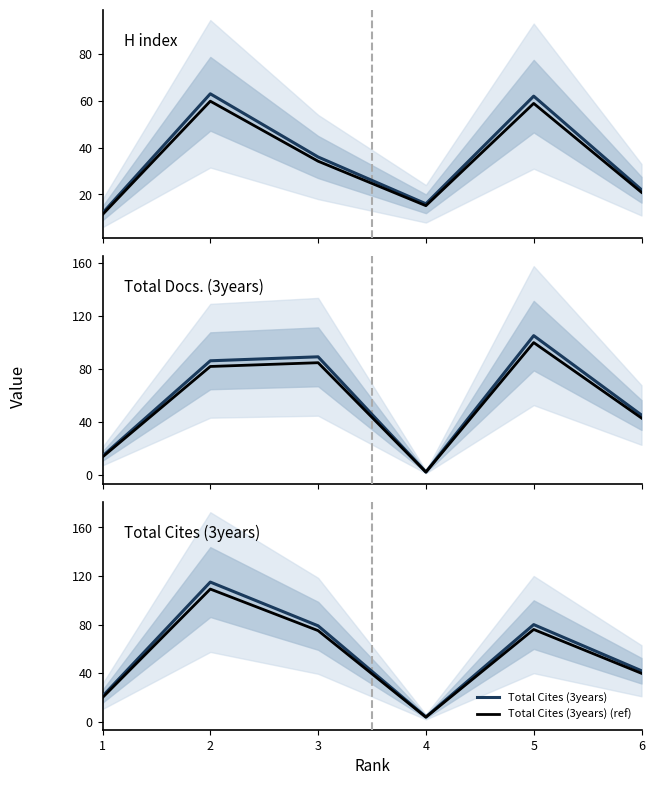

At 3, list the series in order from largest to smallest.

Total Docs. (3years), Total Docs. (3years) (ref), Total Cites (3years), Total Cites (3years) (ref), H index, H index (ref)